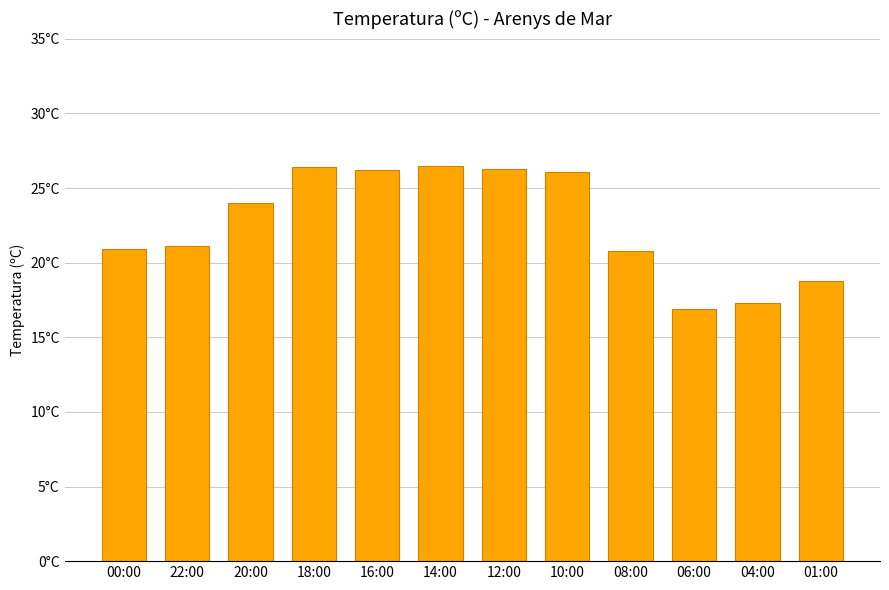

Rank the categories by value from lowest to highest.

06:00, 04:00, 01:00, 08:00, 00:00, 22:00, 20:00, 10:00, 16:00, 12:00, 18:00, 14:00